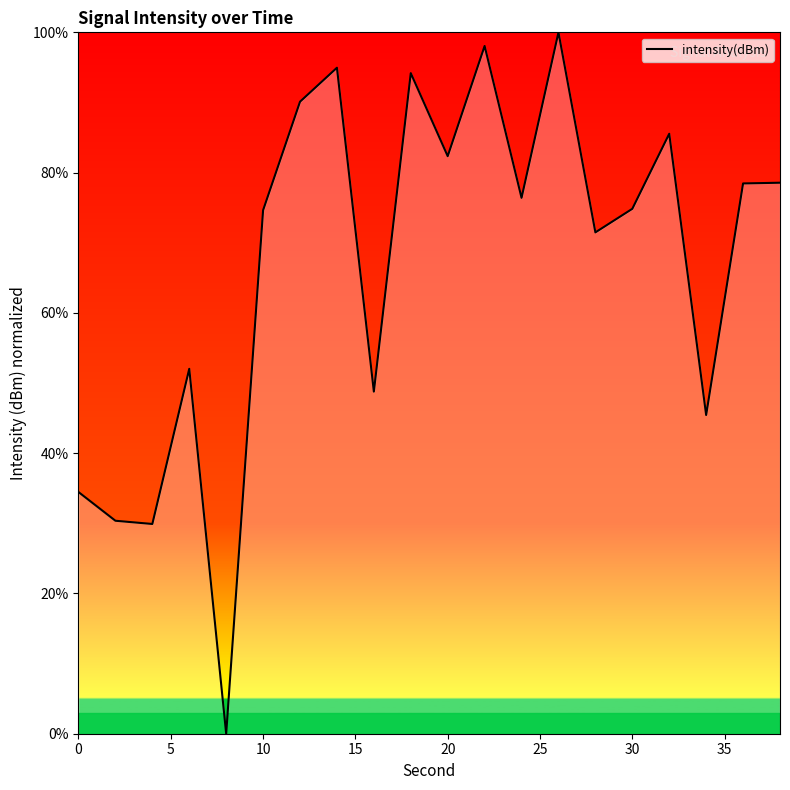

What is the difference between the maximum and minimum values?

100.0